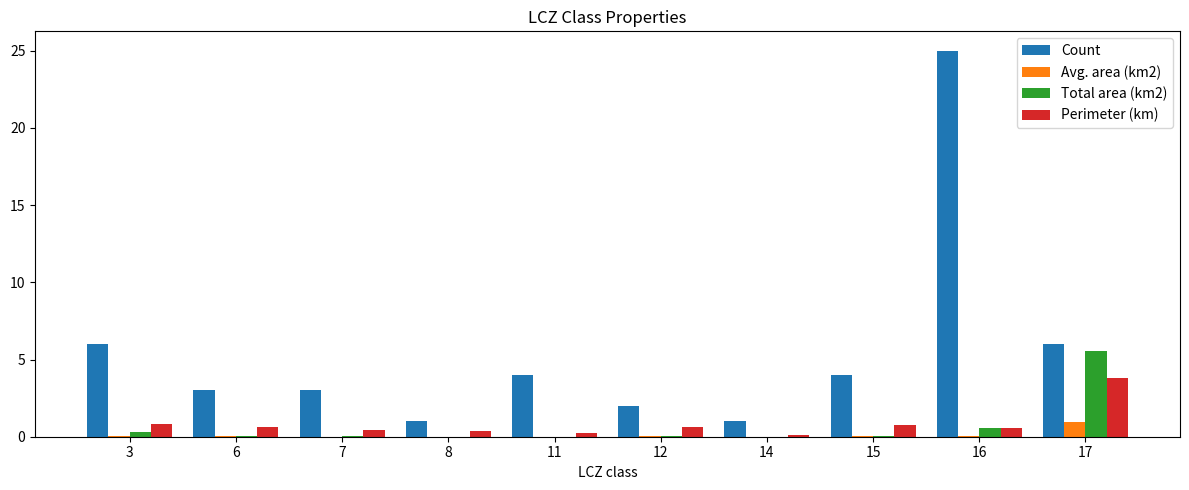

Are the bars grouped side by side (vs. stacked)?

Yes